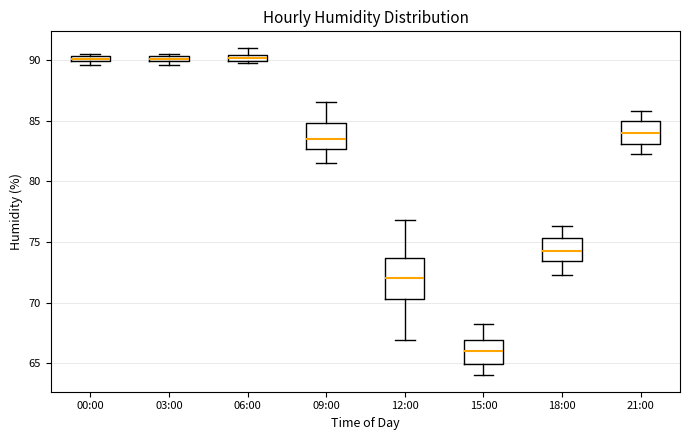

Comparing the boxes themselves (not the whiskers), which one is the tallest?

12:00